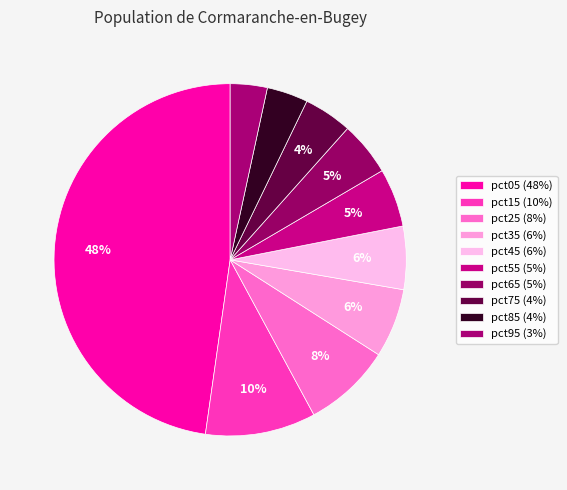

Does any single category account for the majority?

No